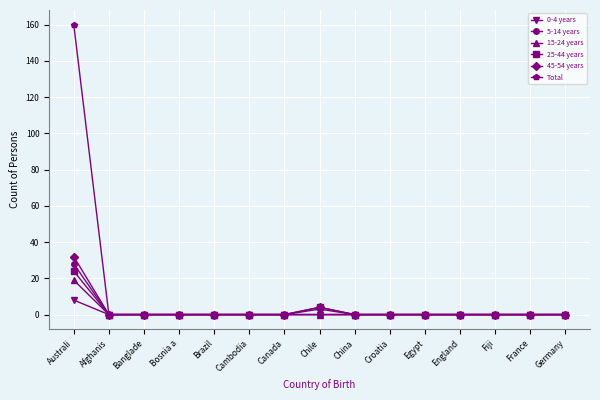

Which series has the largest range (max minus min)?

Total